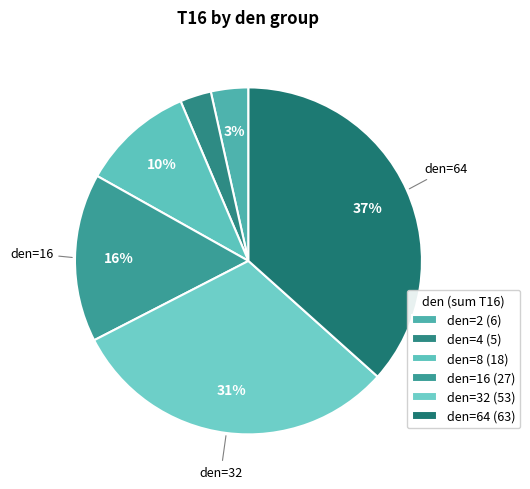

Count the number of slices in the pie.

6